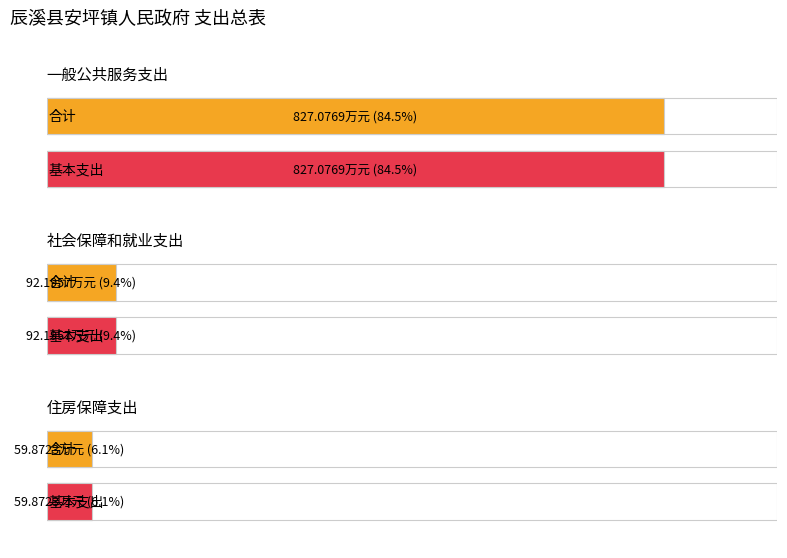

List the labels in order of 合计 value, smallest first.

住房保障支出, 社会保障和就业支出, 一般公共服务支出